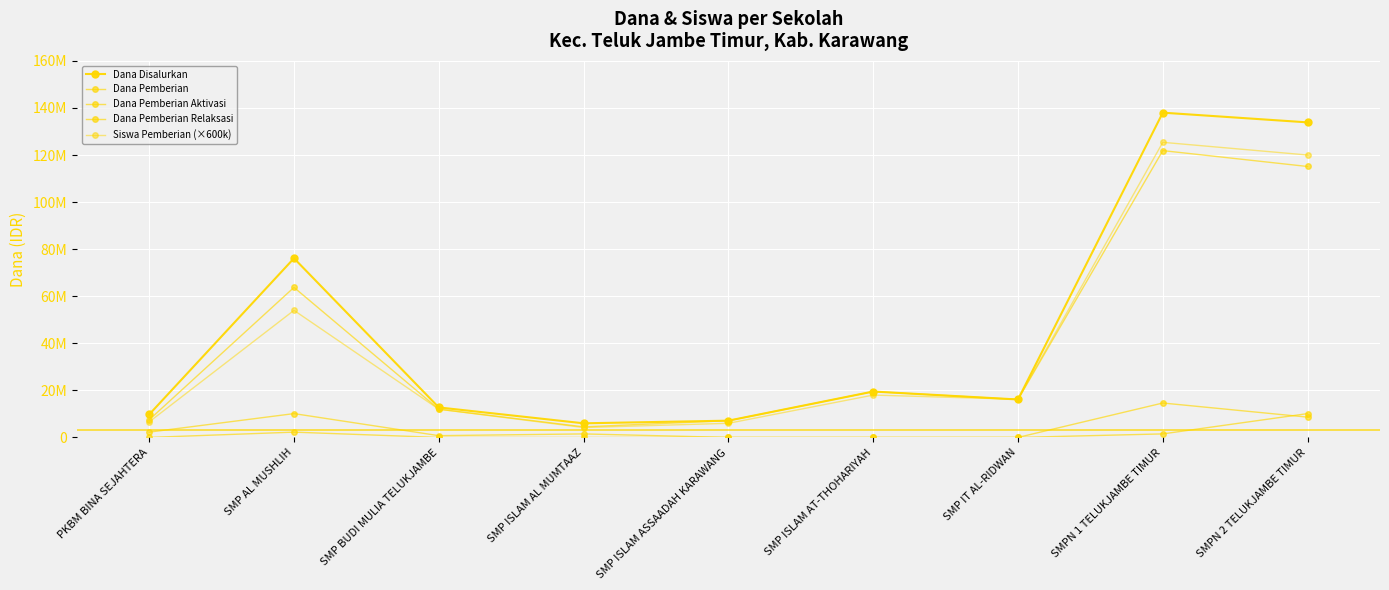

Is it true that Dana Pemberian Aktivasi equals 0 at SMP IT AL-RIDWAN?

True